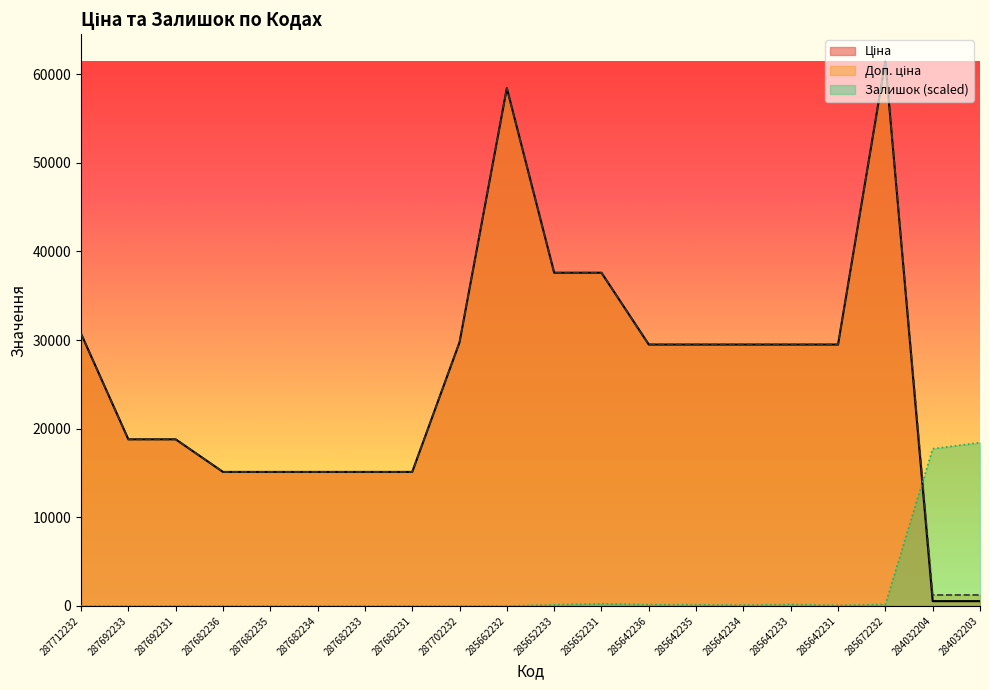

Between 287692233 and 285652233, which is larger?

285652233